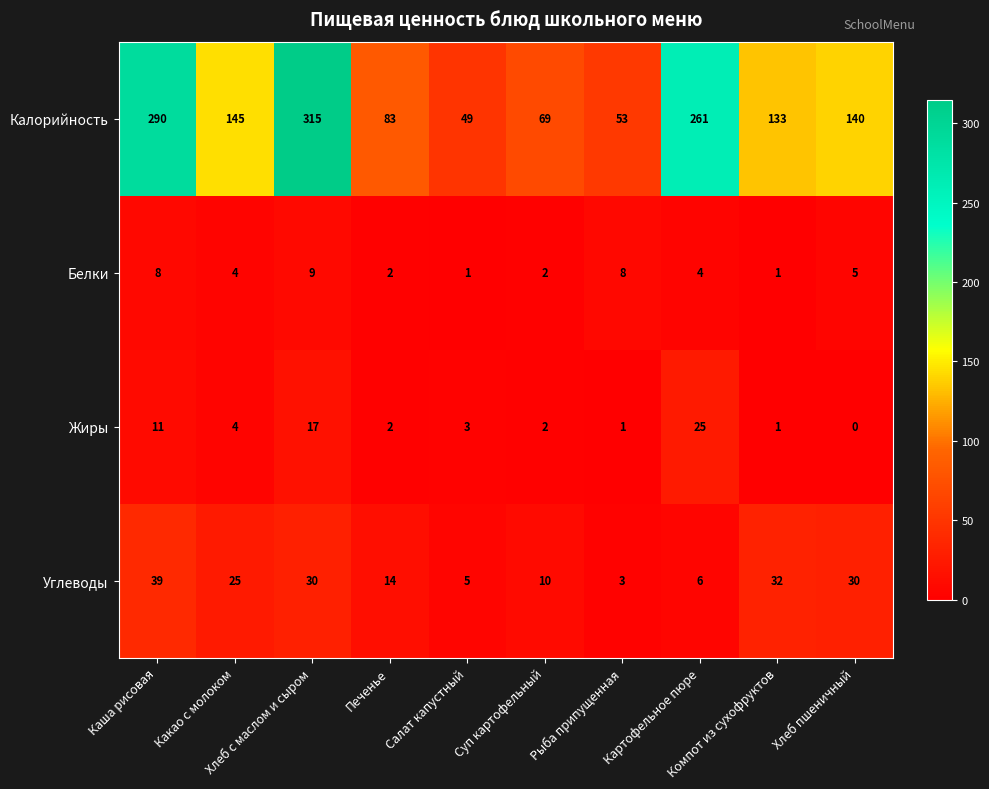

At how many categories does at least one series exceed 144?

4